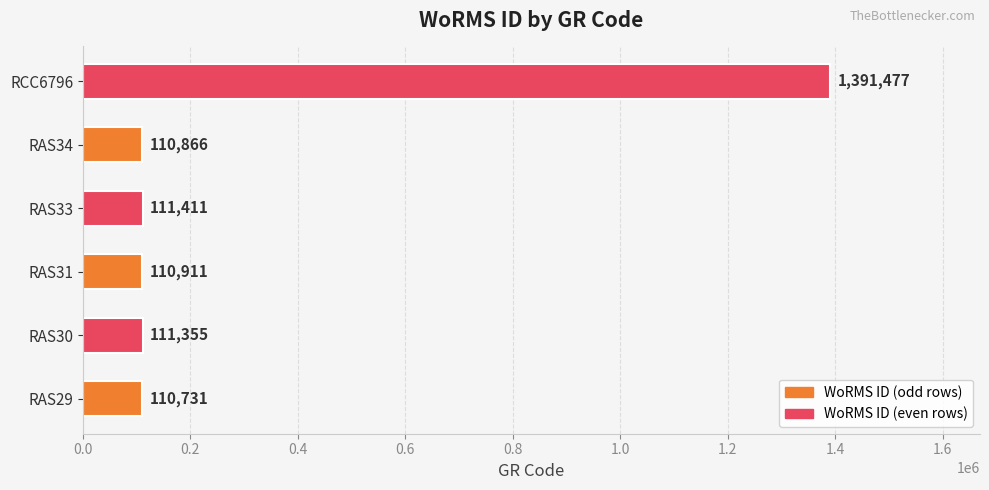

Reading top to bottom, what are all the values shown in this chart?

1391477	110866	111411	110911	111355	110731